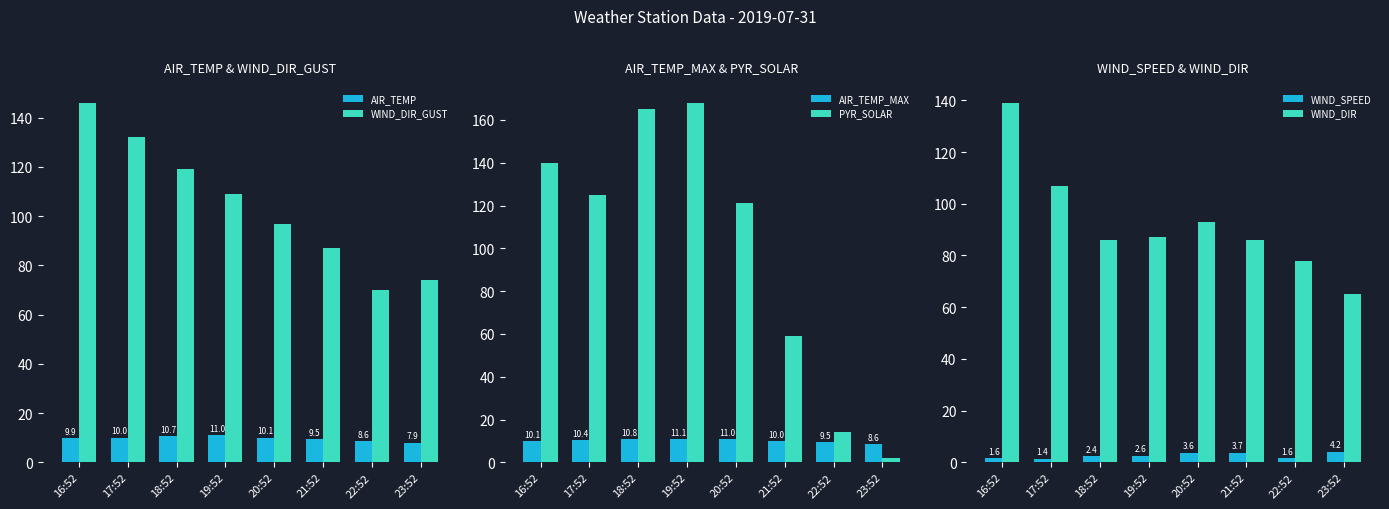

Which series has the largest total across all categories?

WIND_DIR_GUST